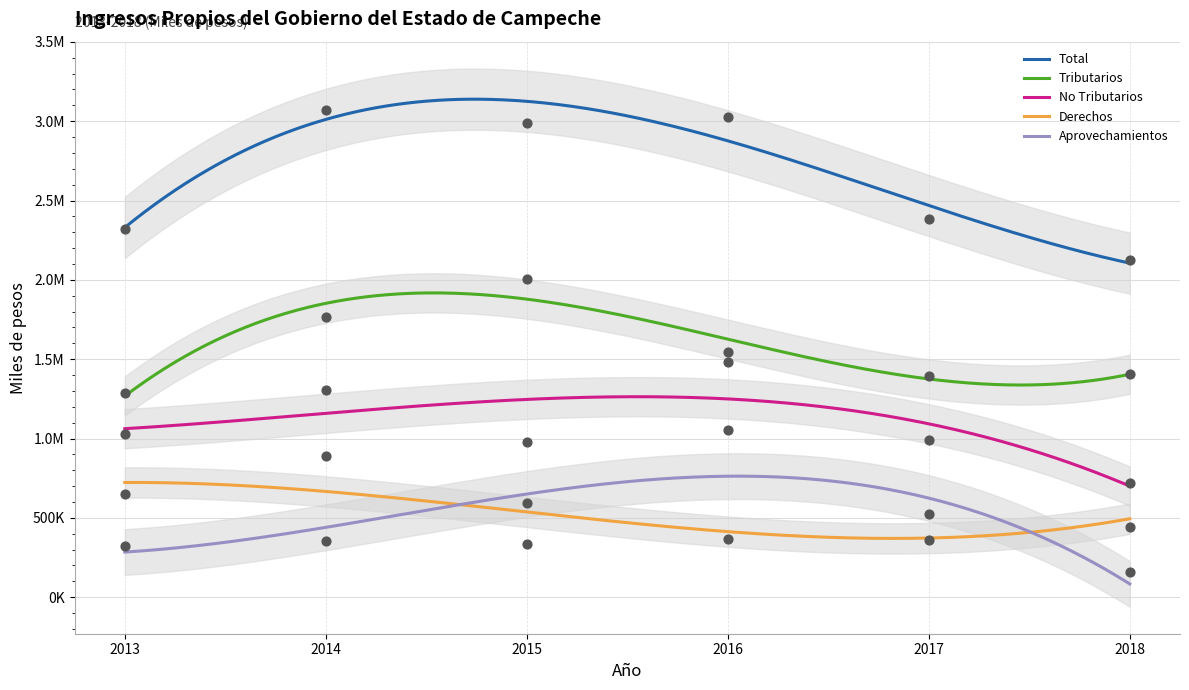

Is the value of Aprovechamientos at 2014 greater than the value of No Tributarios at 2017?

No